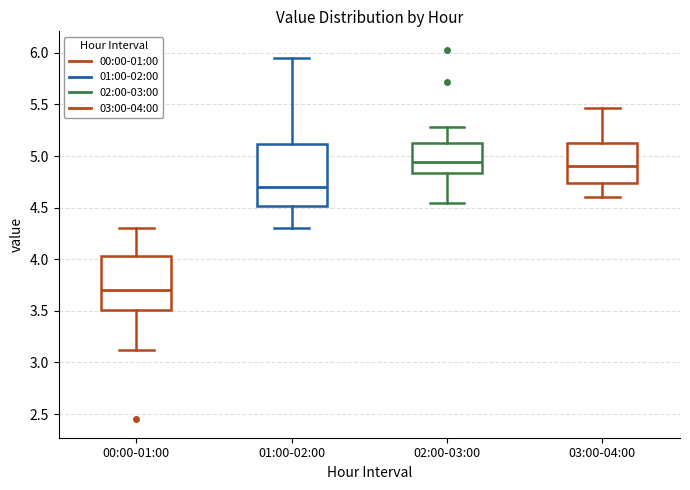

Reading left to right, read every box against the y-axis: the position of its median line, the range the box covers, and the ends of its whiskers. The values are not printed on the chart, so give them approximately, as read against the axis.

00:00-01:00: median 3.70, box 3.50 to 4.05, whiskers 3.10 to 4.30
01:00-02:00: median 4.70, box 4.50 to 5.10, whiskers 4.30 to 5.95
02:00-03:00: median 4.95, box 4.85 to 5.15, whiskers 4.55 to 5.30
03:00-04:00: median 4.90, box 4.75 to 5.15, whiskers 4.60 to 5.45